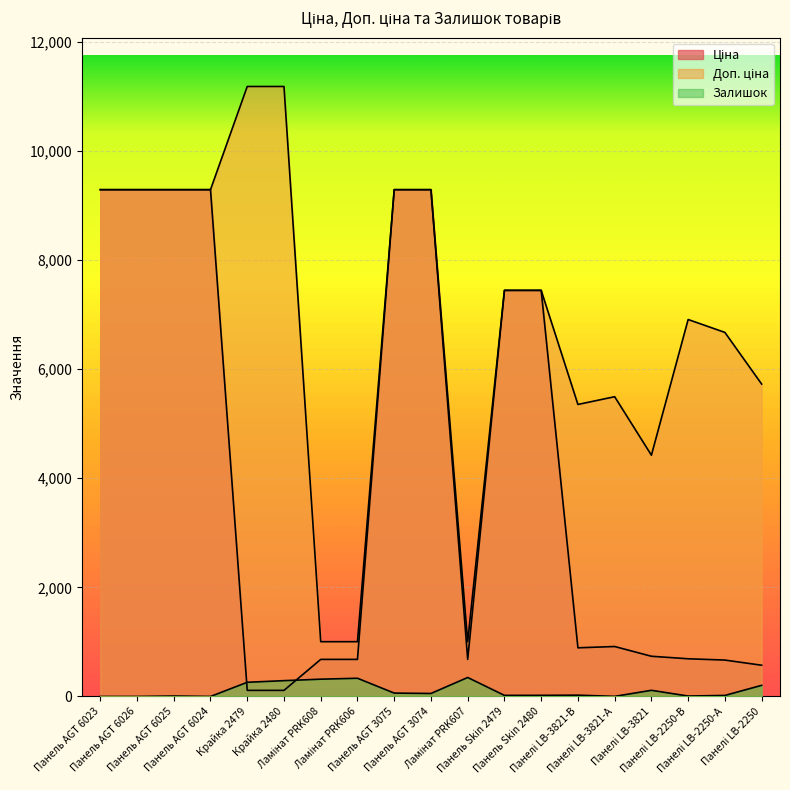

What is the maximum value shown in the chart?

11182.0